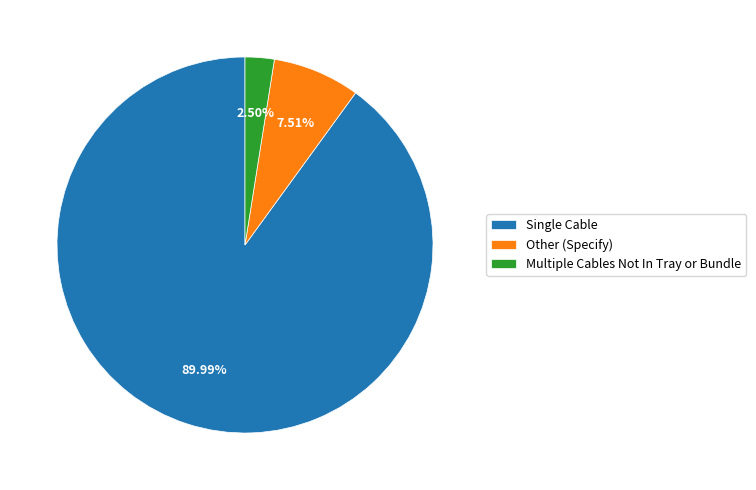

Approximately how many times larger is the value at Single Cable compared to Multiple Cables Not In Tray or Bundle?

36.0